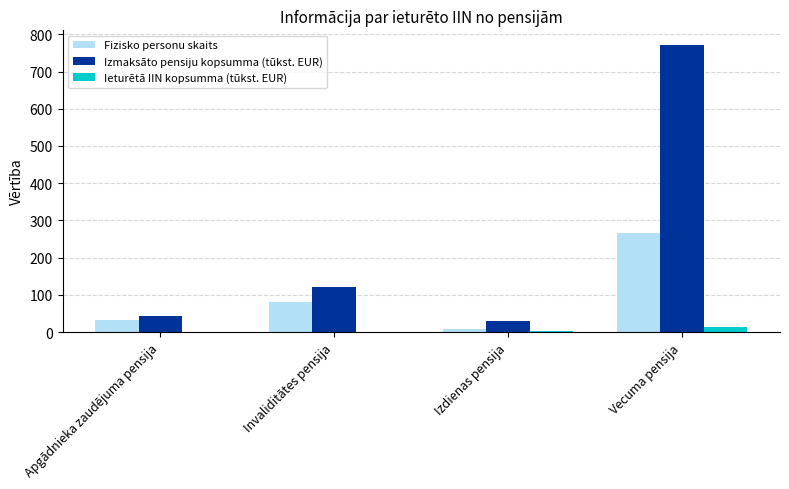

Which series has the largest total across all categories?

Izmaksāto pensiju kopsumma (tūkst. EUR)